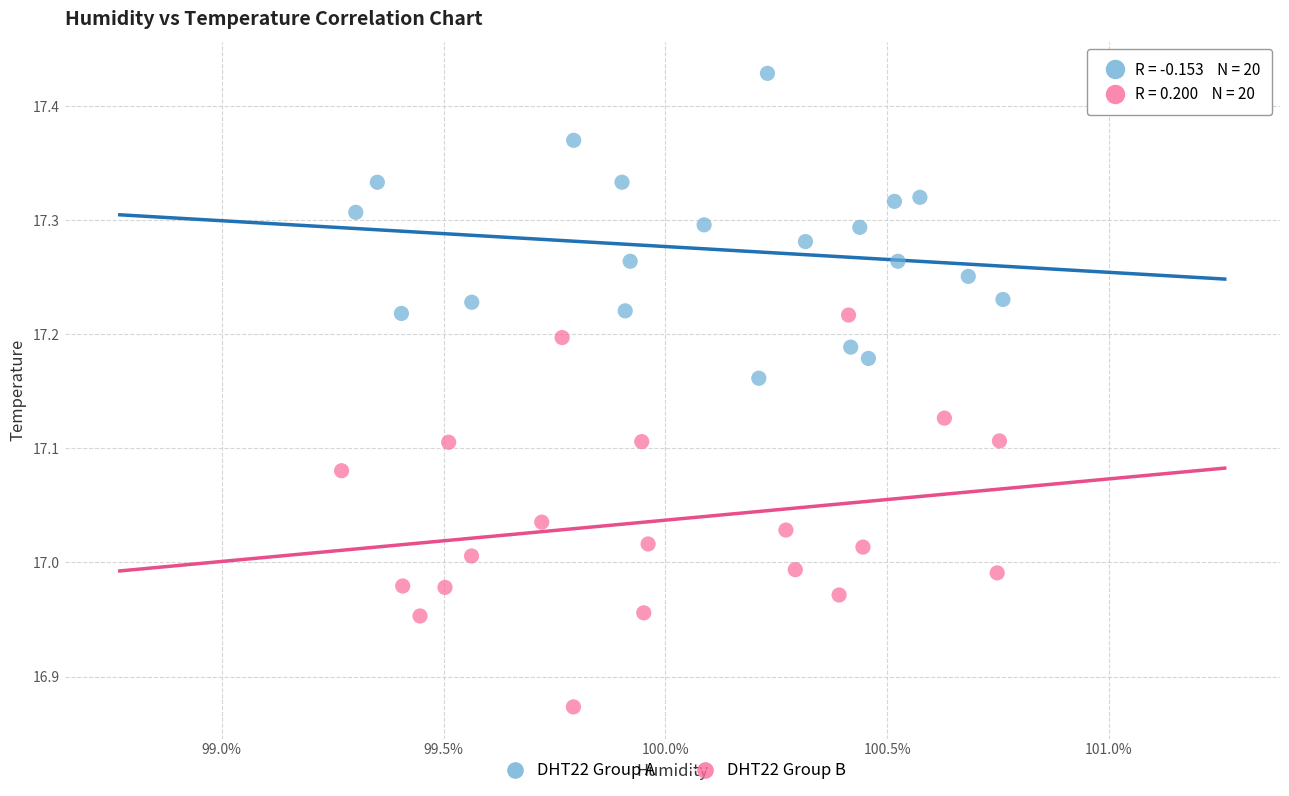

Which series has the widest spread of Y values?

DHT22 Group B